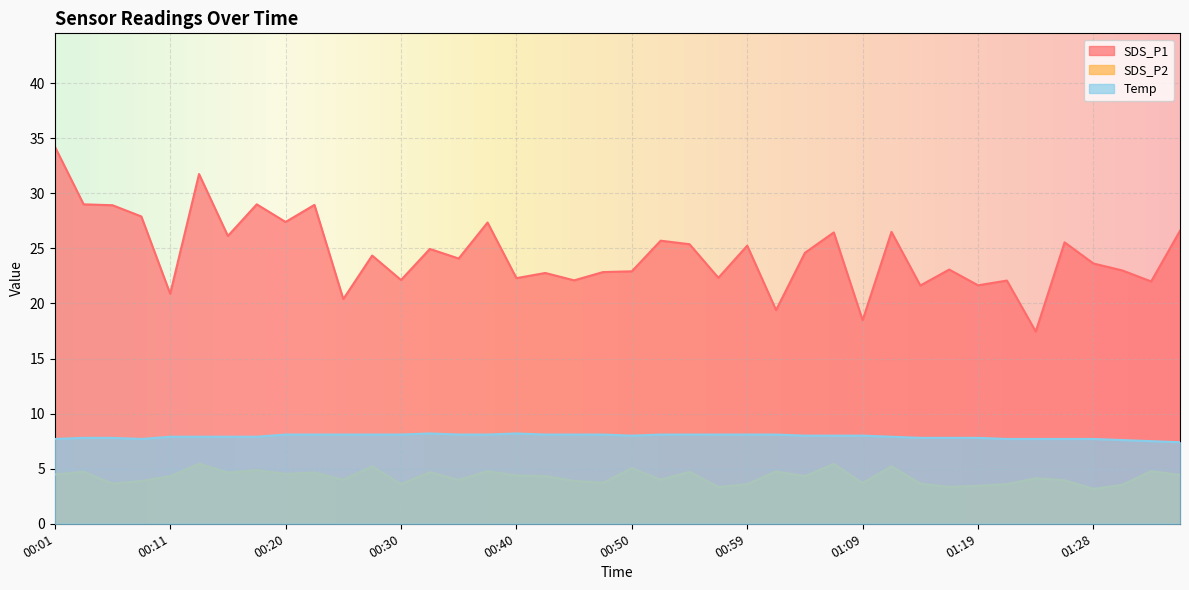

Which series changed the most between 00:01 and 00:25?

SDS_P1